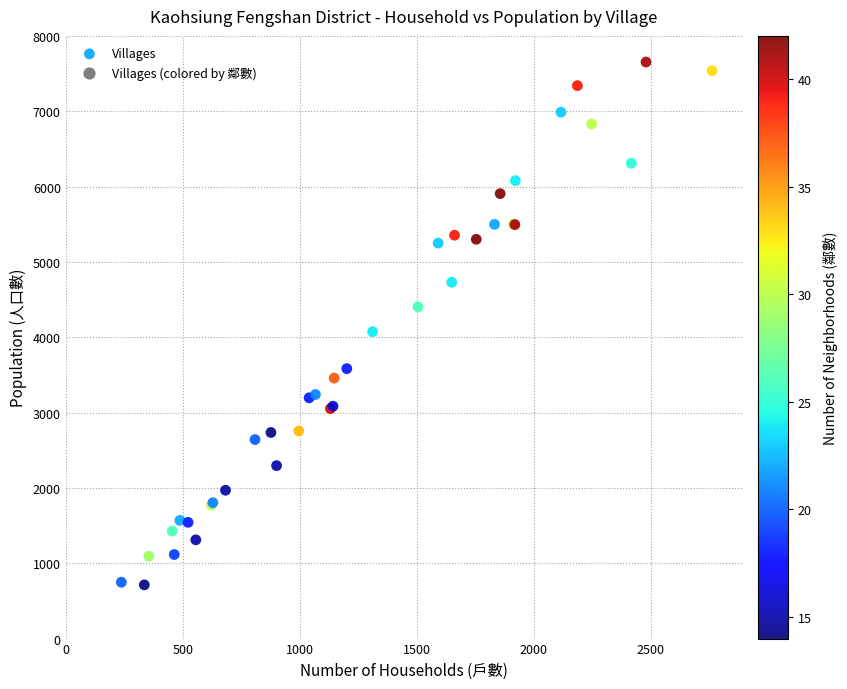

What Y value in the scatter plot is closest to 4183?

4074